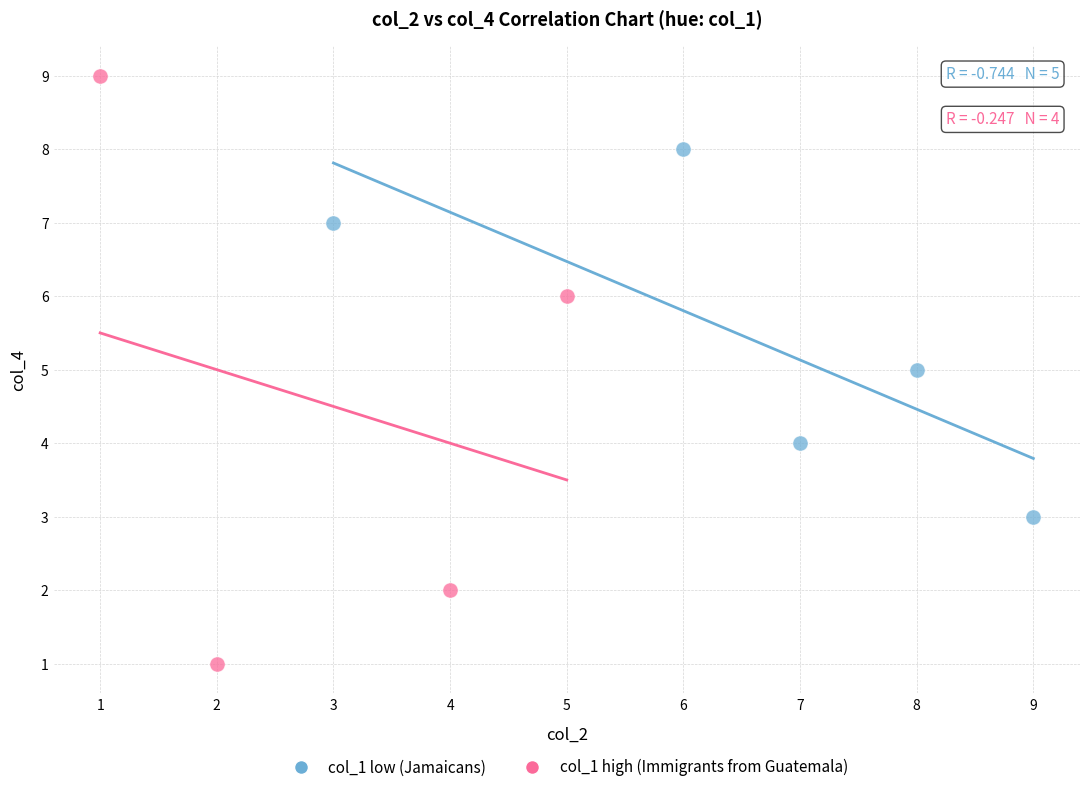

Which series reaches the maximum Y coordinate?

col_1 high (Immigrants from Guatemala)